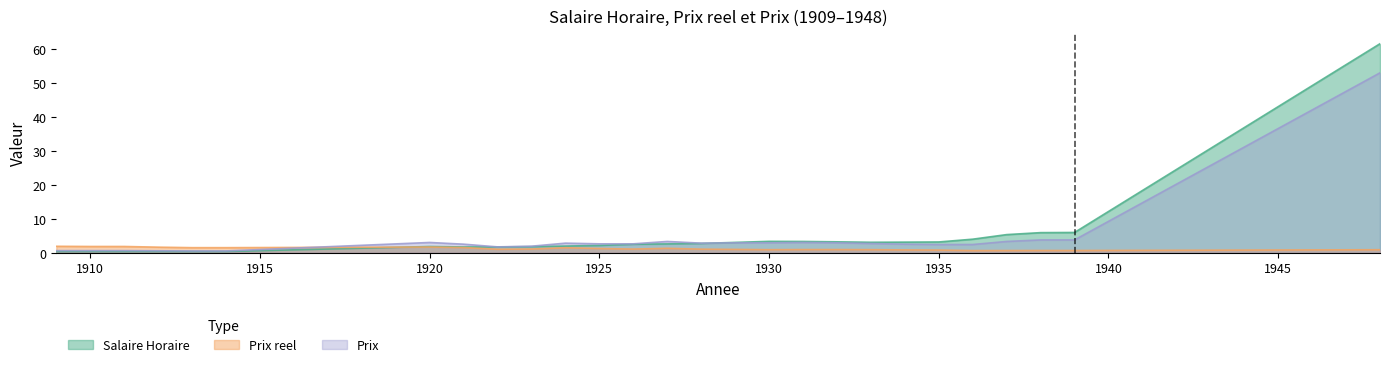

Between which two adjacent categories do Salaire Horaire and Prix reel first intersect?

1914 and 1920